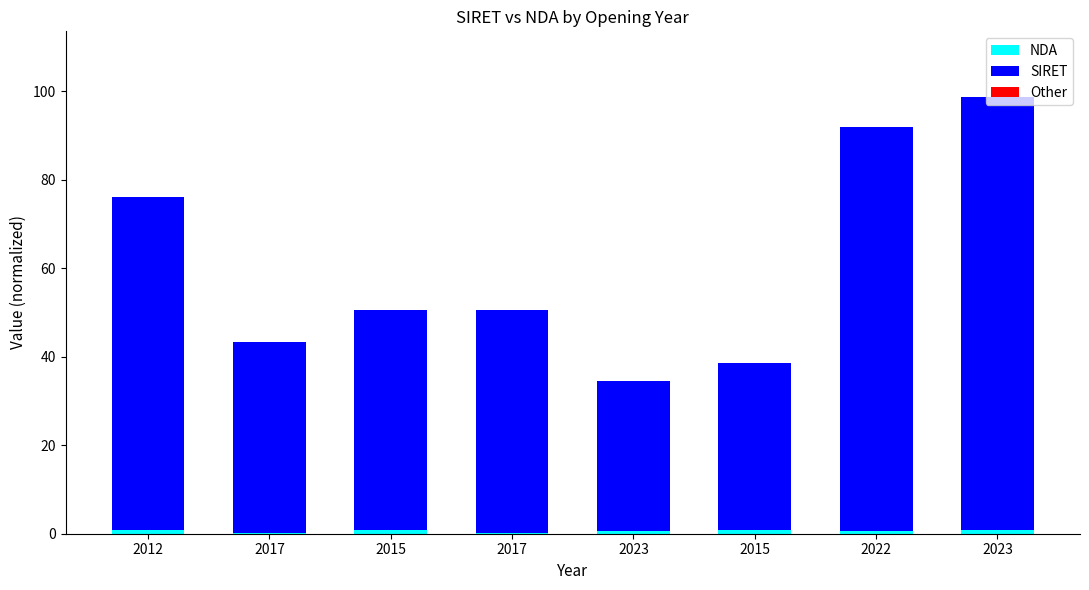

What is the approximate value of NDA at 2012?

0.8